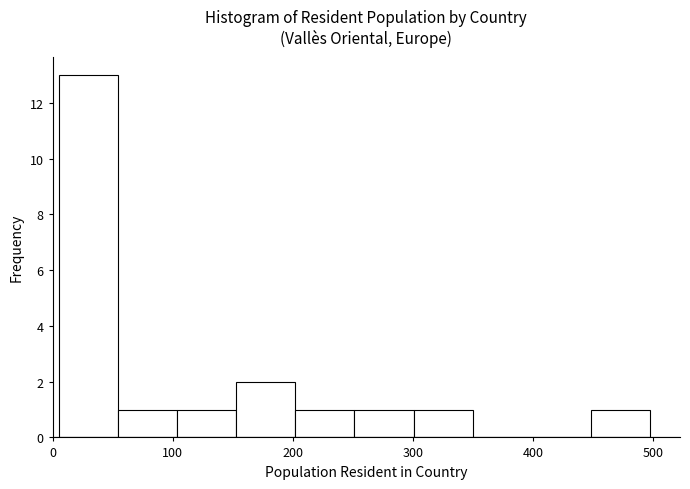

How tall is the bar that spans 250 to 300 on the x-axis? Neither the bar edges nor the heights are printed on the chart, so give them approximately, as read against the axes.

1